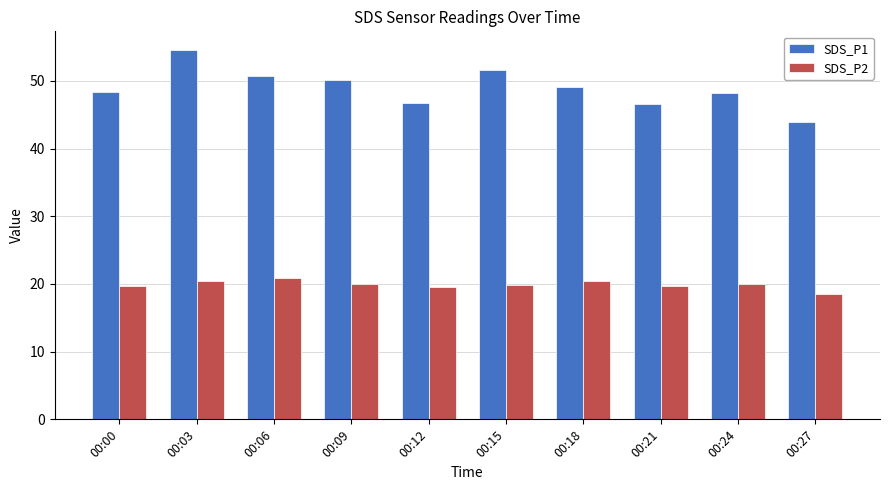

At how many categories does at least one series exceed 54?

1